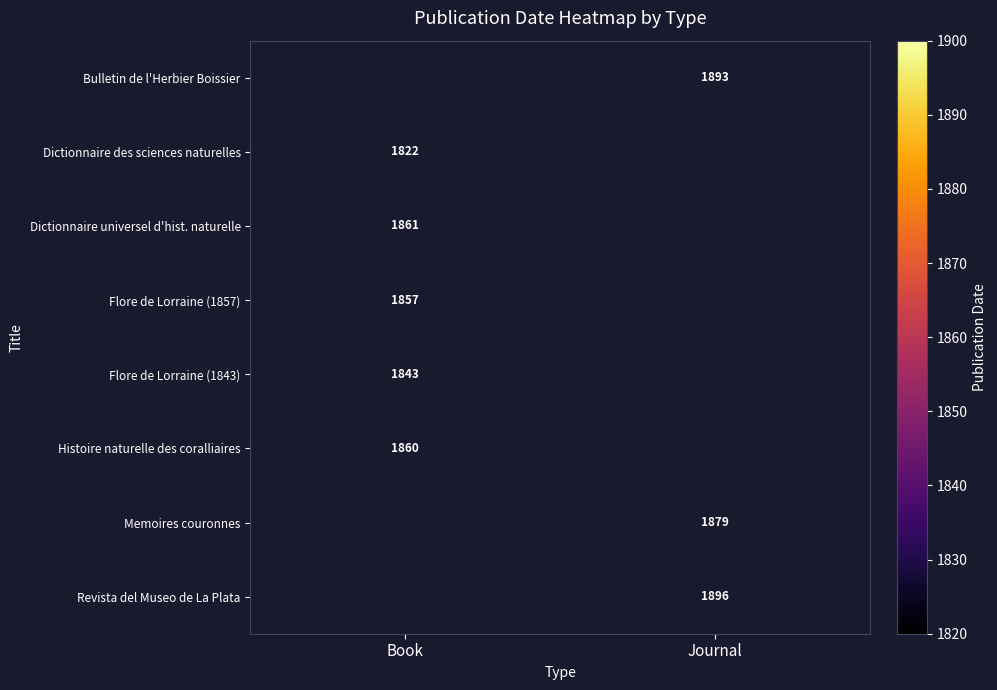

The value of Bulletin de l'Herbier Boissier at Journal is 2542. True or false?

False